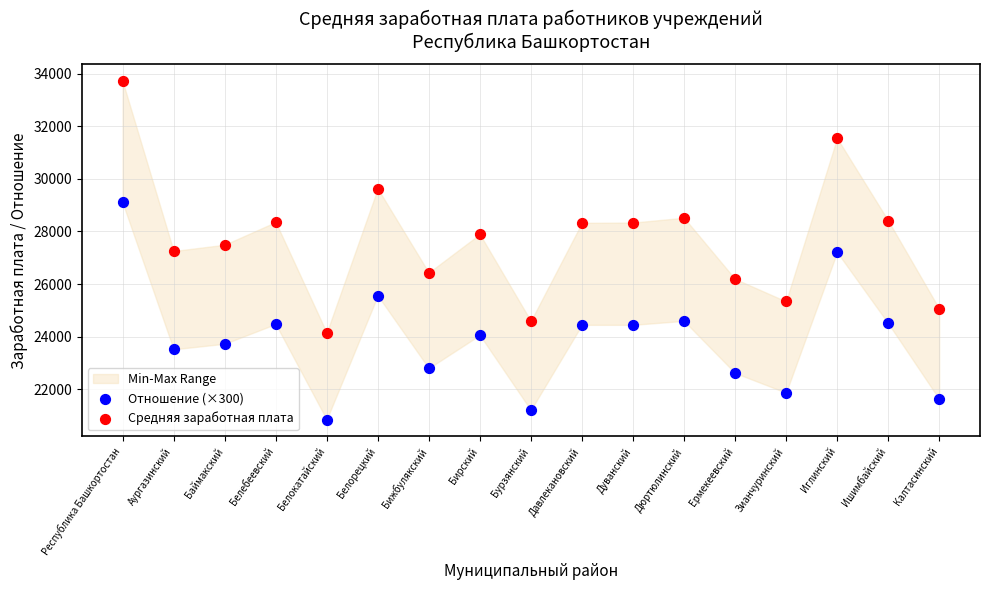

Which series contains the lowest Y value?

Отношение (×300)